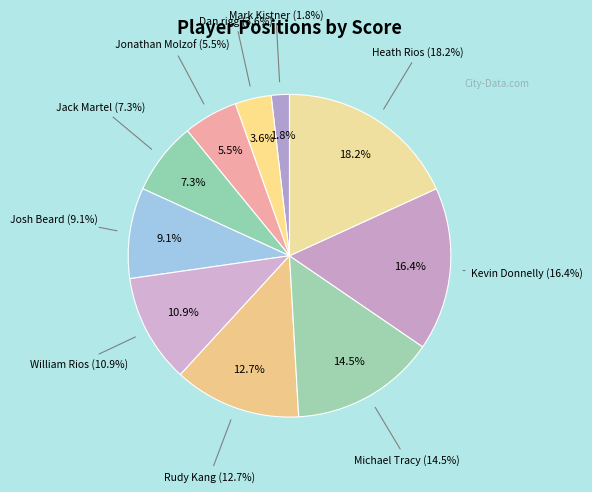

What is the total percentage of Mark Kistner and Jonathan Molzof?

7.3%